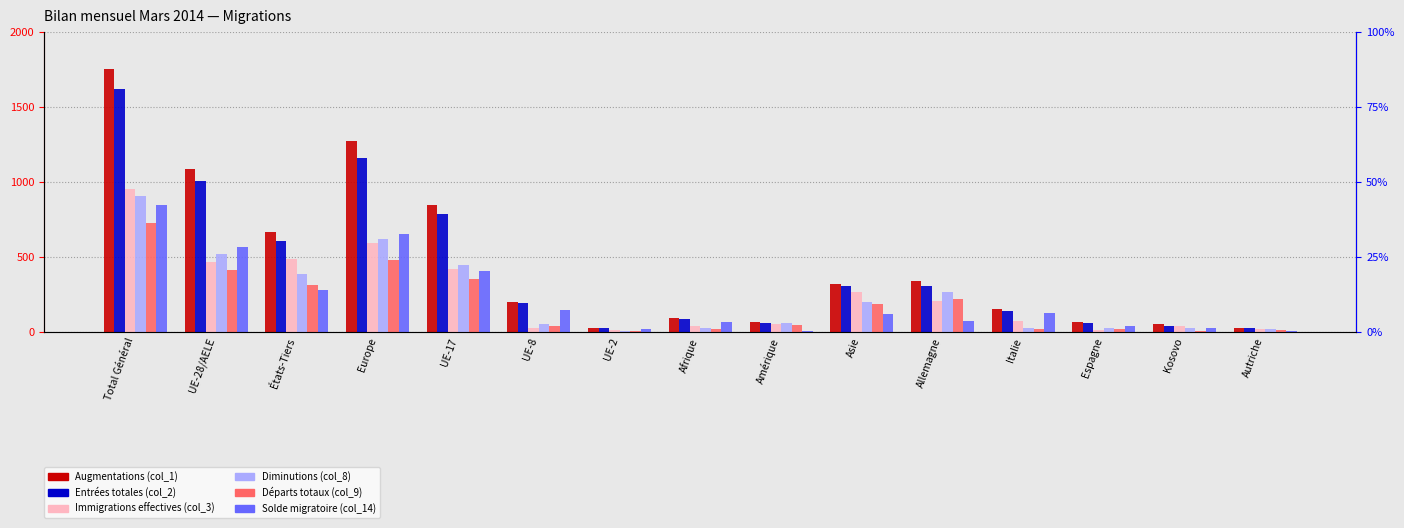

How many distinct data groups are displayed?

6